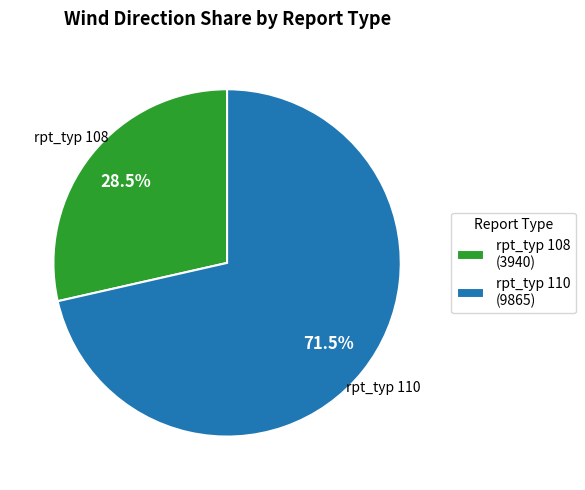

Which has a higher value, rpt_typ 108 (3940) or rpt_typ 110 (9865)?

rpt_typ 110 (9865)